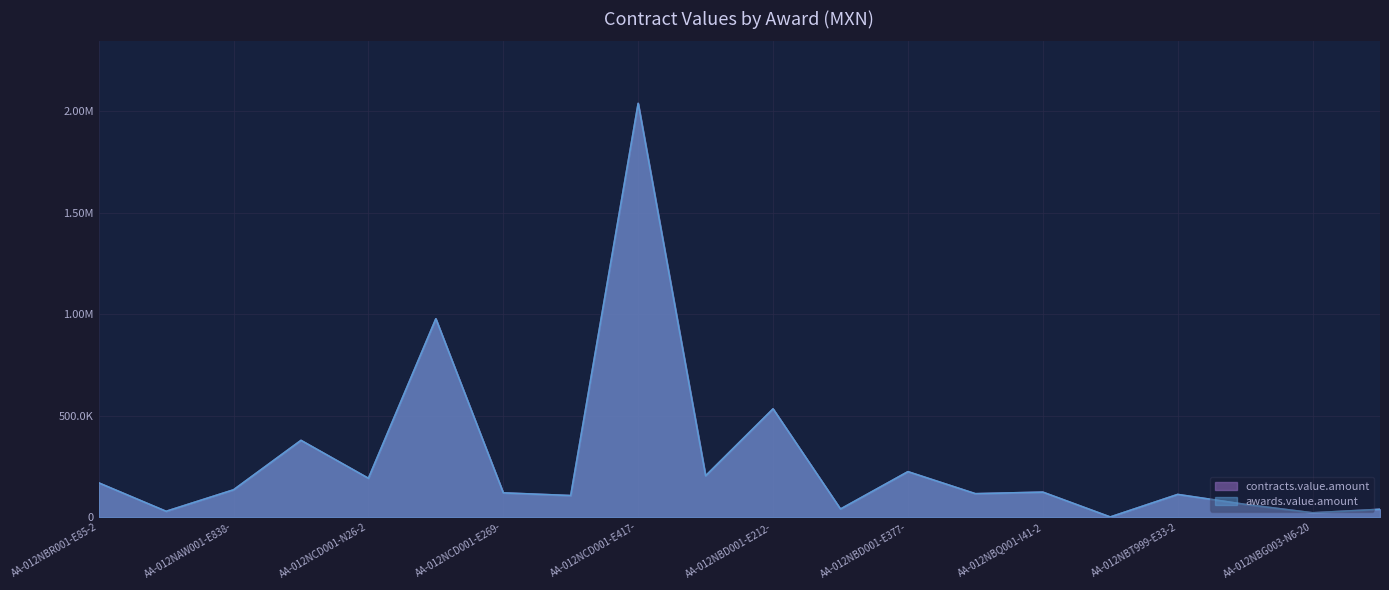

At which category is the sum across all series the highest?

AA-012NCD001-E417-